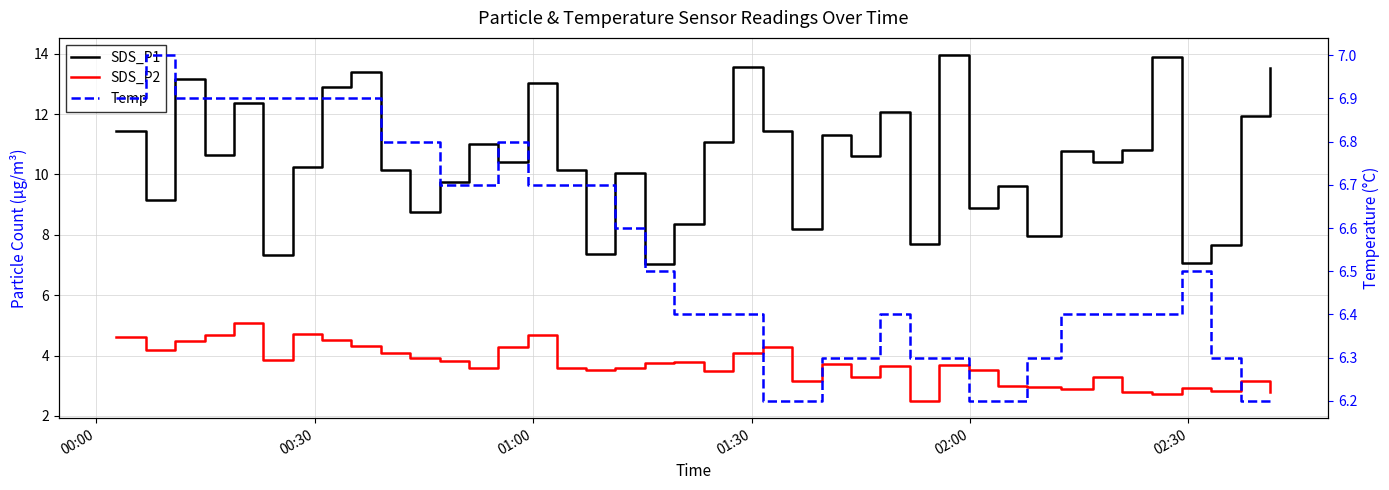

What is the label of the 5th point from the left?

02:00